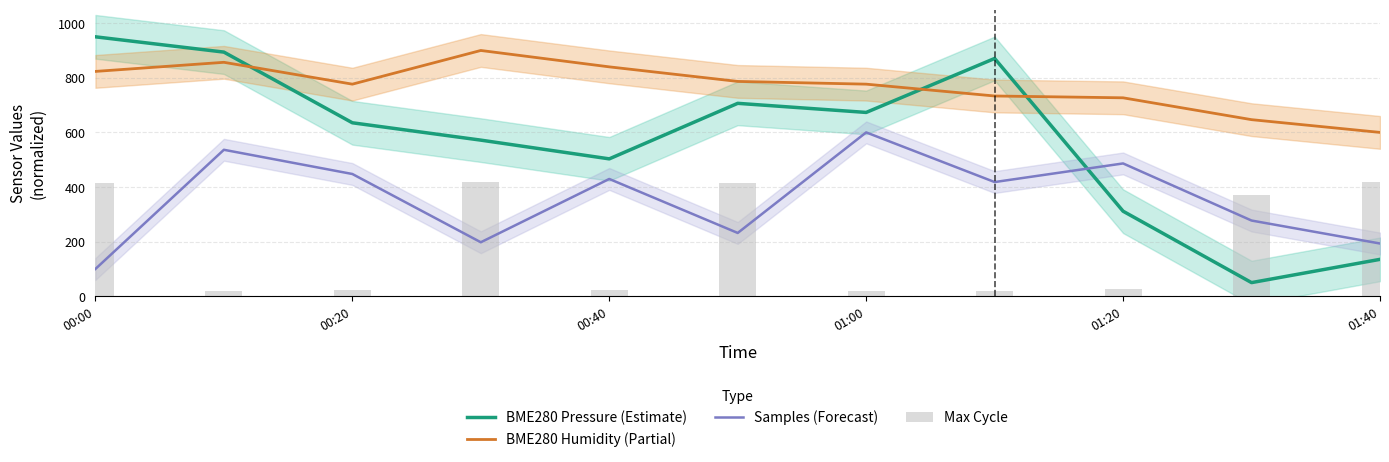

List the series in order of their overall mean, lowest first.

Max Cycle, Samples (Forecast), BME280 Pressure (Estimate), BME280 Humidity (Partial)